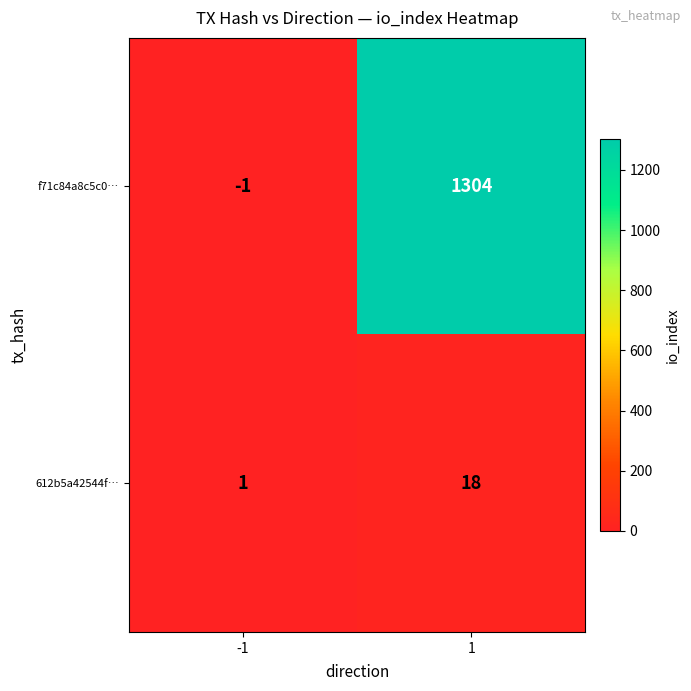

Which series has the widest spread of values?

f71c84a8c5c0…